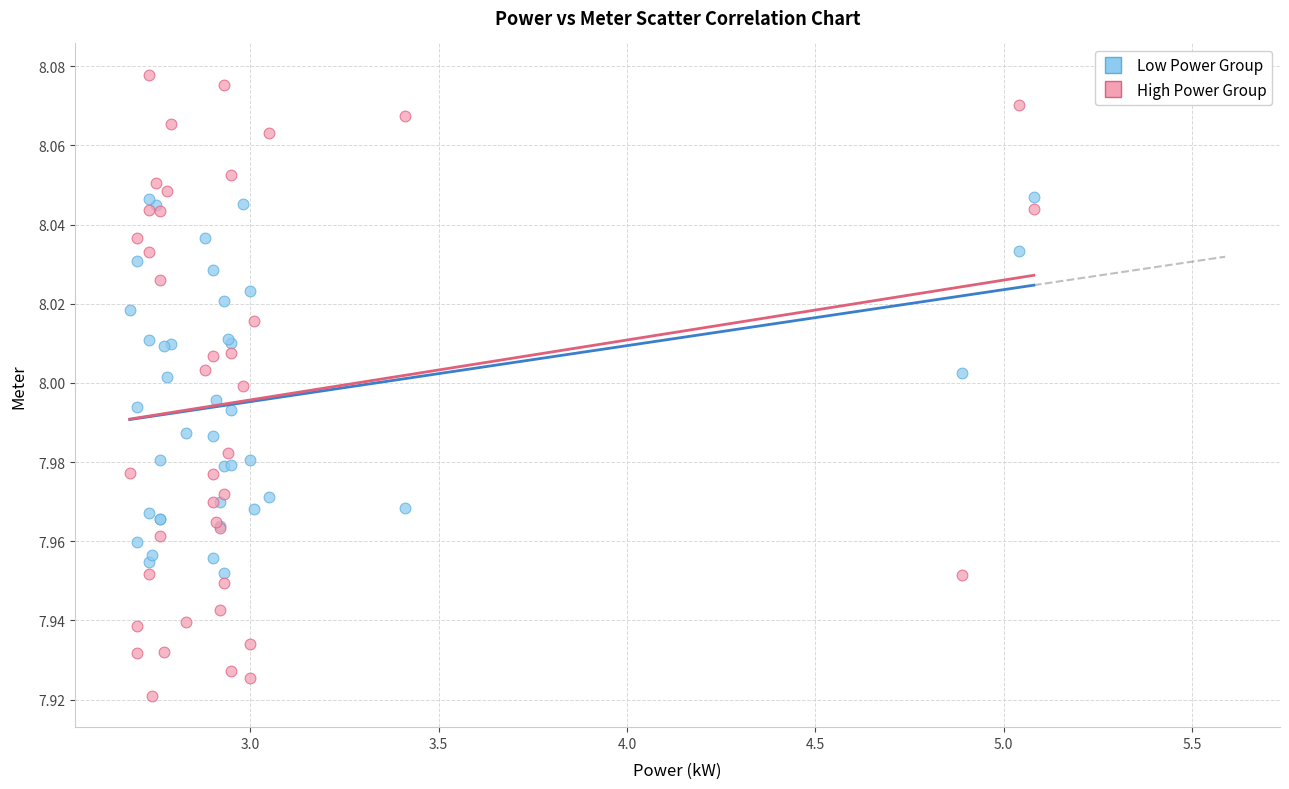

What are all the series names shown in the legend?

Low Power Group, High Power Group